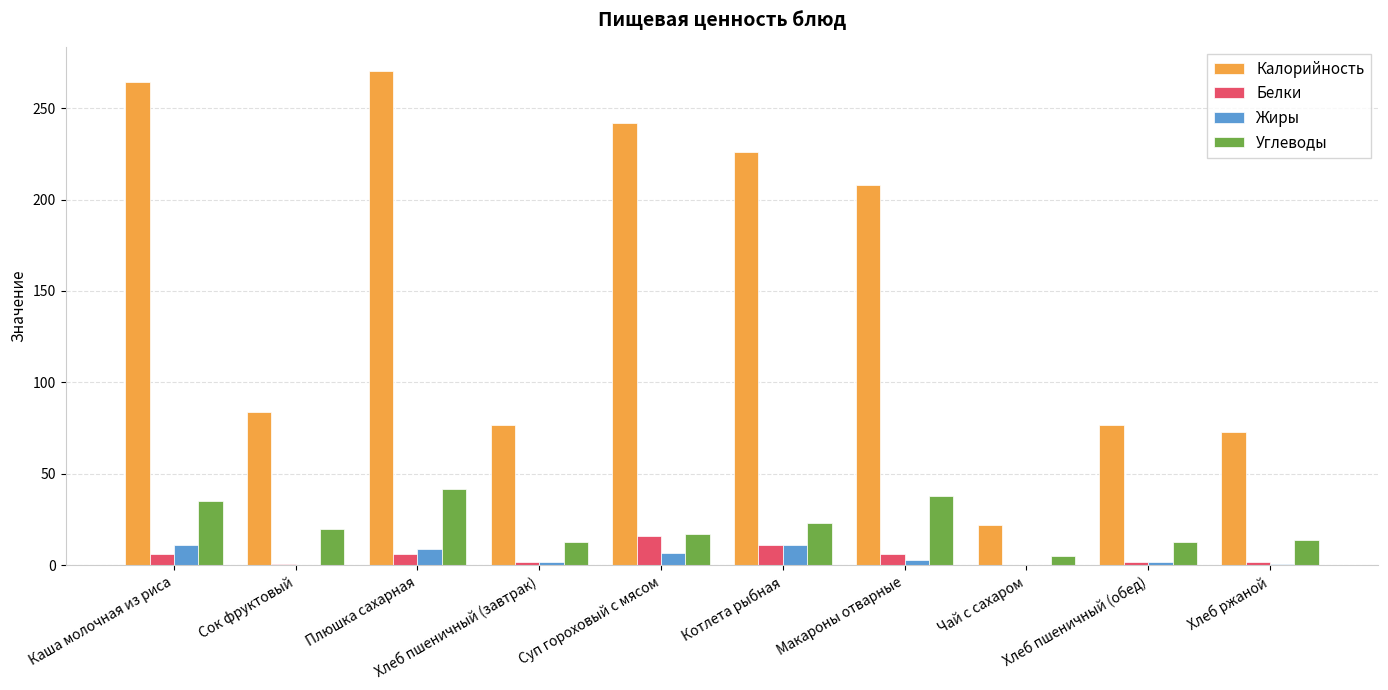

Which series changed the most between Каша молочная из риса and Хлеб пшеничный (завтрак)?

Калорийность